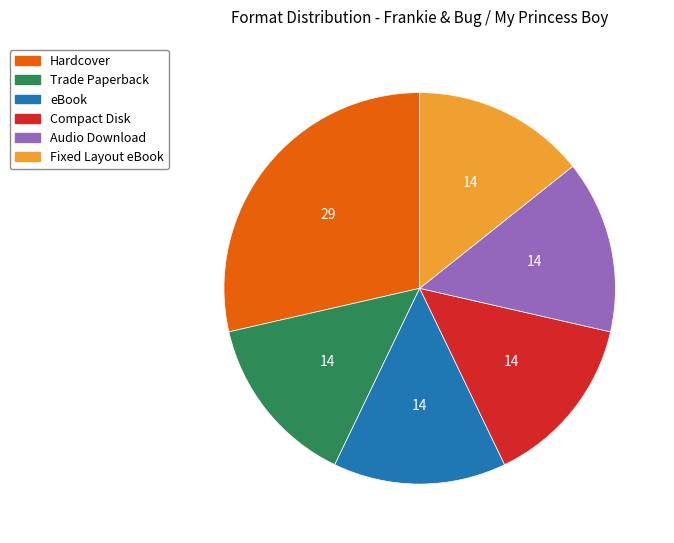

Is there a majority slice in this chart?

No